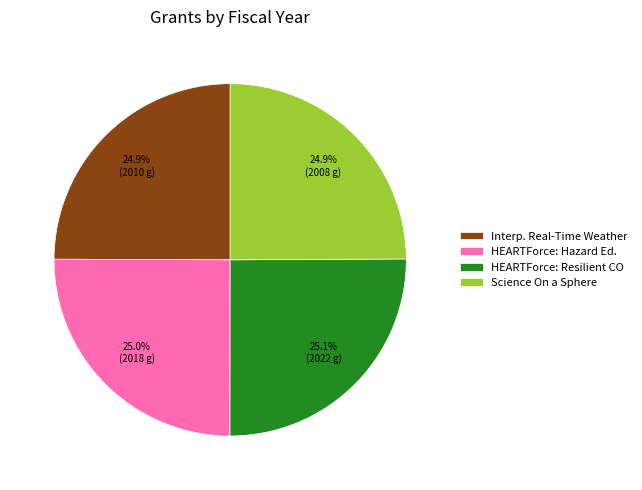

What percentage is NOT represented by Science On a Sphere?

75.1%